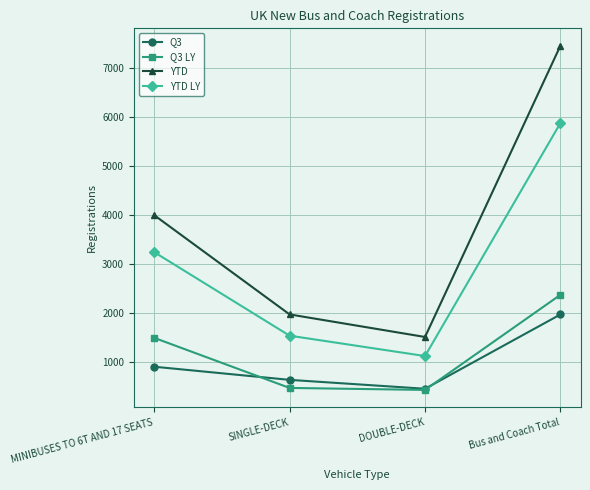

What is the label of the 3rd point from the right?

SINGLE-DECK